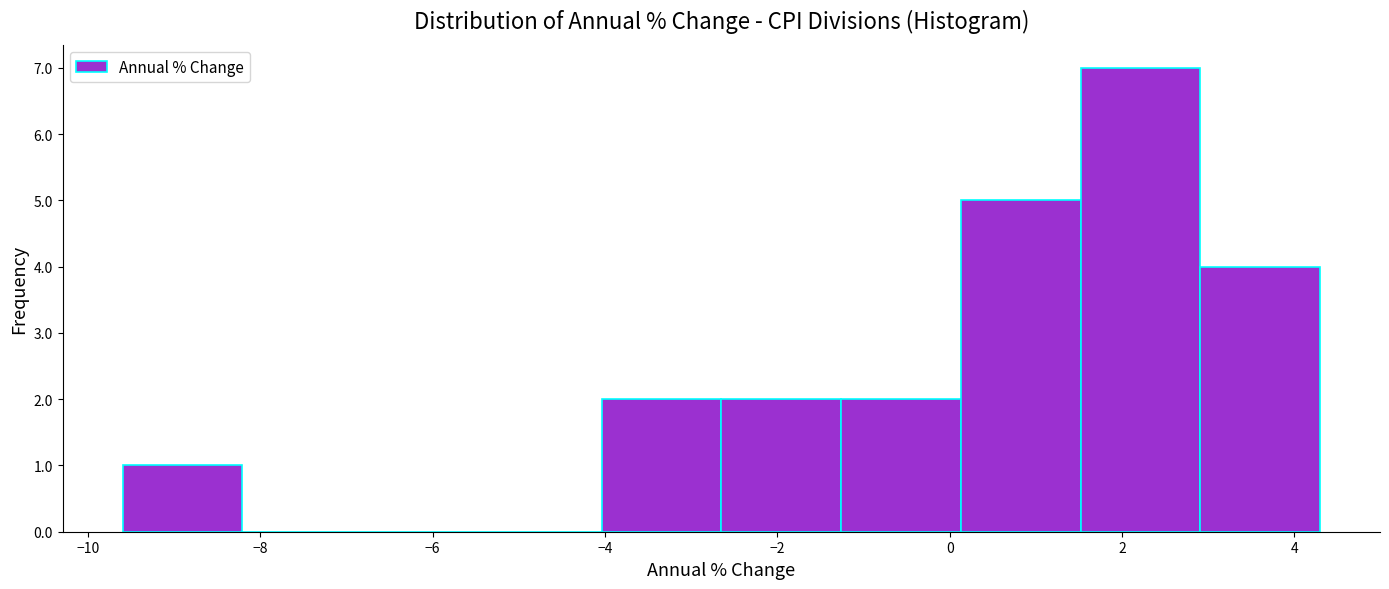

Reading left to right, list every bar in this chart as the range it spans on the x-axis followed by its height. Neither the bar edges nor the heights are printed on the chart, so give them approximately, as read against the axes.

-9.6 to -8.2: 1
-8.2 to -6.8: 0
-6.8 to -5.4: 0
-5.4 to -4.0: 0
-4.0 to -2.6: 2
-2.6 to -1.2: 2
-1.2 to 0.2: 2
0.2 to 1.6: 5
1.6 to 3.0: 7
3.0 to 4.4: 4